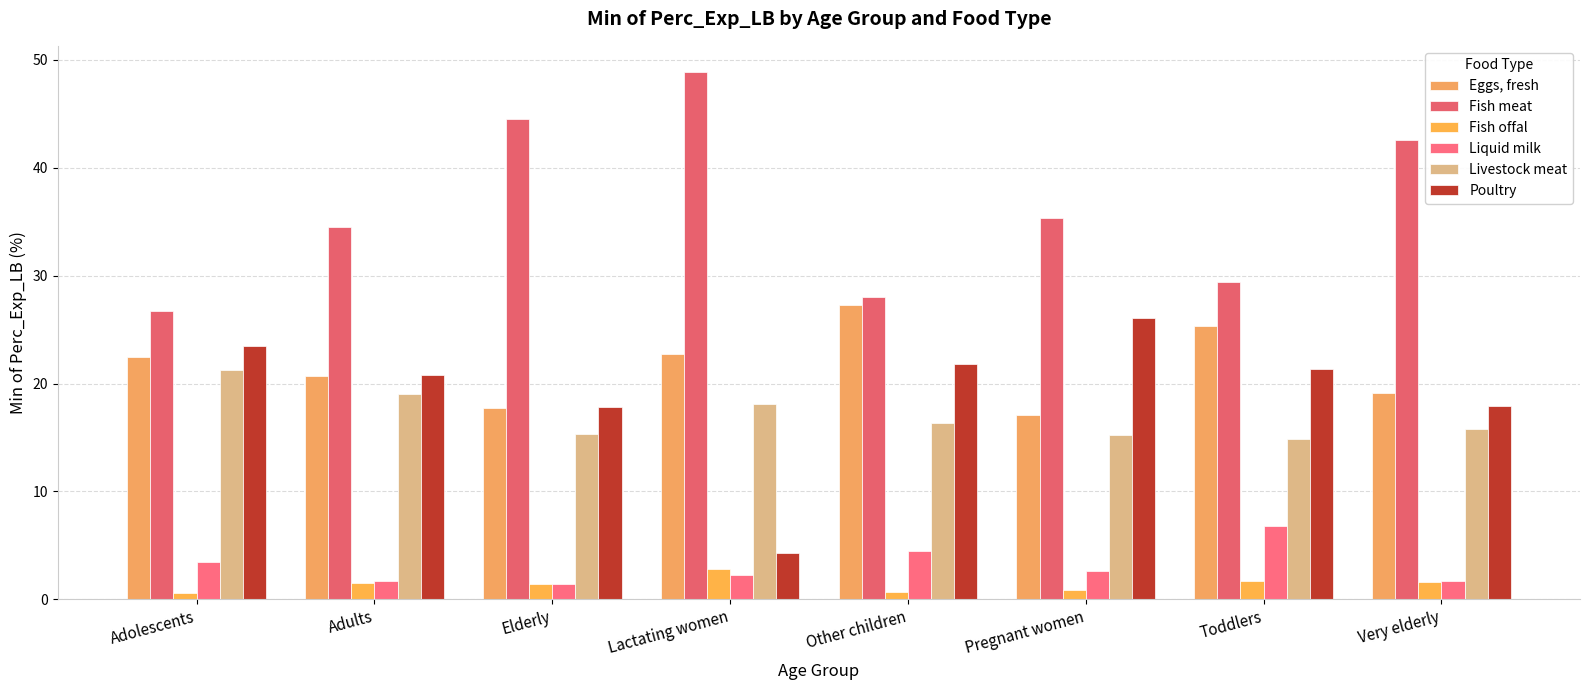

What is the difference between the second highest and second lowest values in the Fish meat series?

16.5